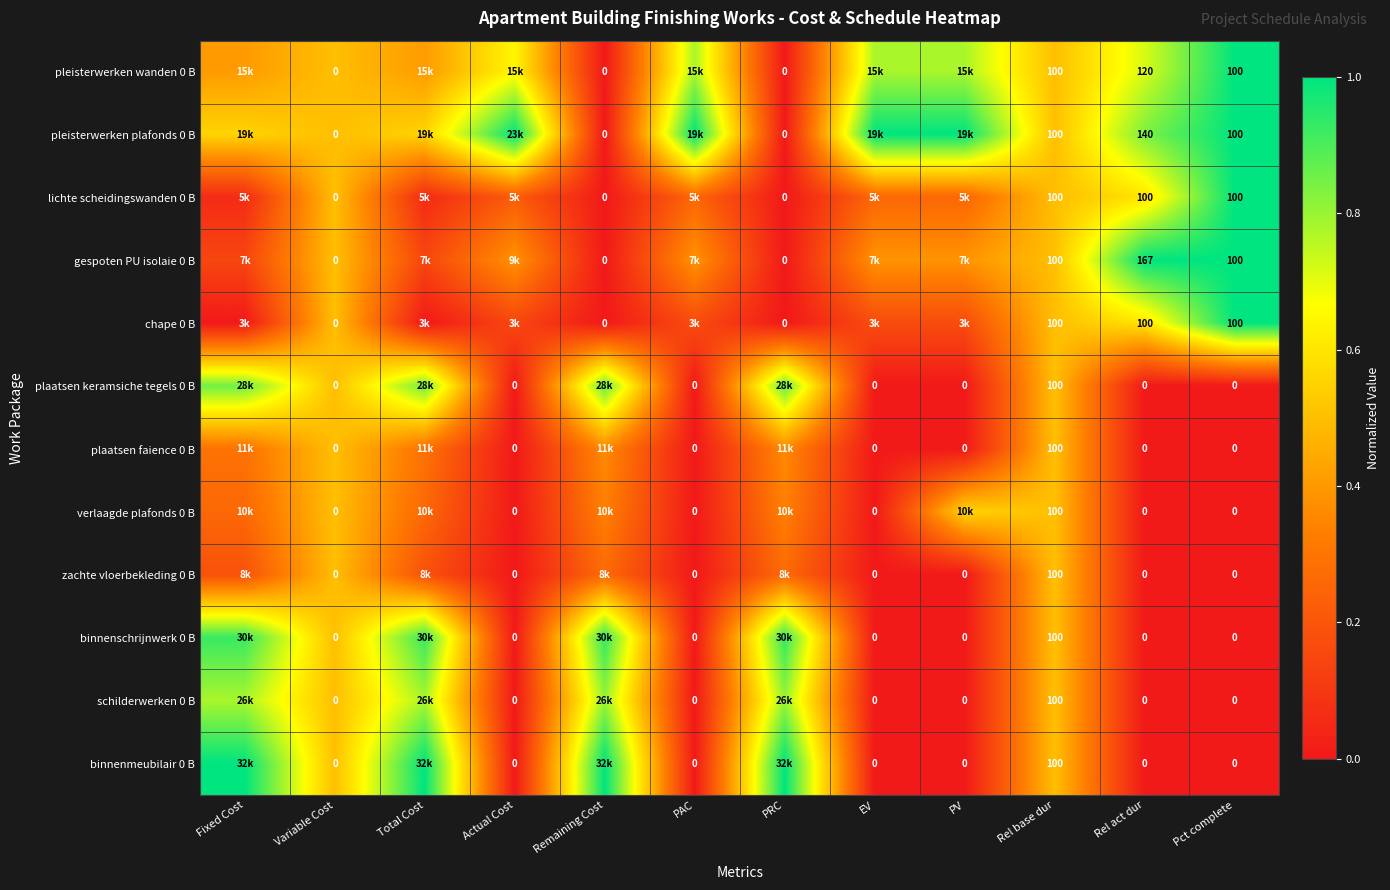

Is the value of pleisterwerken plafonds 0 B at Total Cost greater than the value of pleisterwerken wanden 0 B at Rel base dur?

Yes